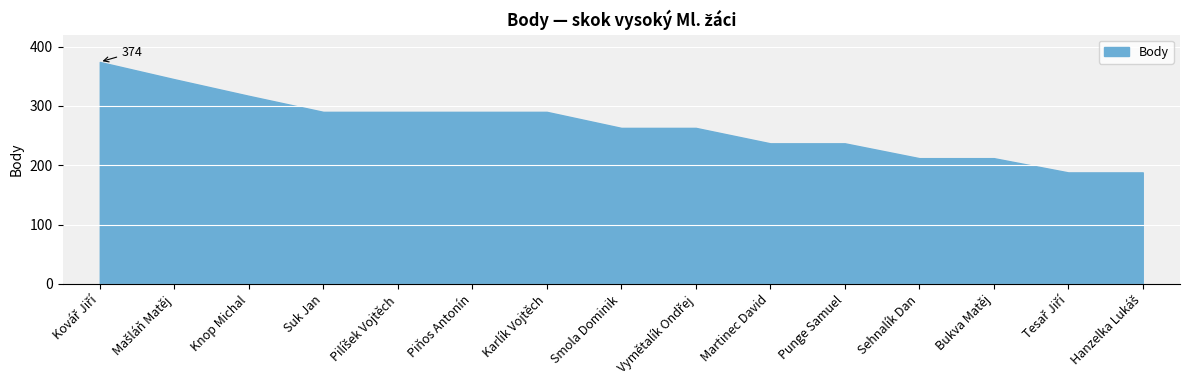

Rank the categories by value from highest to lowest.

Kovář Jiří, Mašláň Matěj, Knop Michal, Suk Jan, Pilíšek Vojtěch, Piňos Antonín, Karlík Vojtěch, Smola Dominik, Vymětalík Ondřej, Martinec David, Punge Samuel, Sehnalík Dan, Bukva Matěj, Tesař Jiří, Hanzelka Lukáš